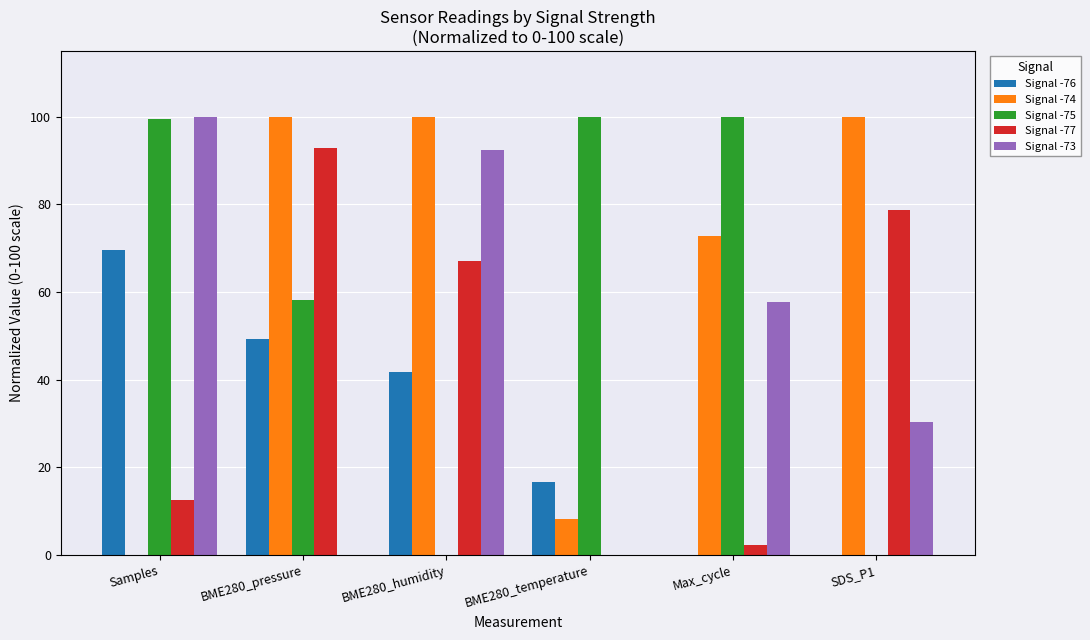

What is the maximum value for Signal -75?

100.0